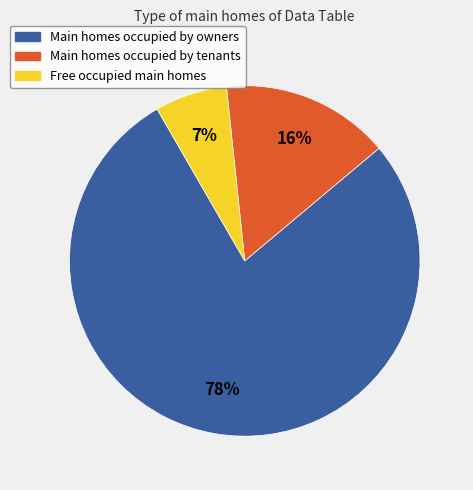

To the nearest percent, what is the average slice percentage?

33%